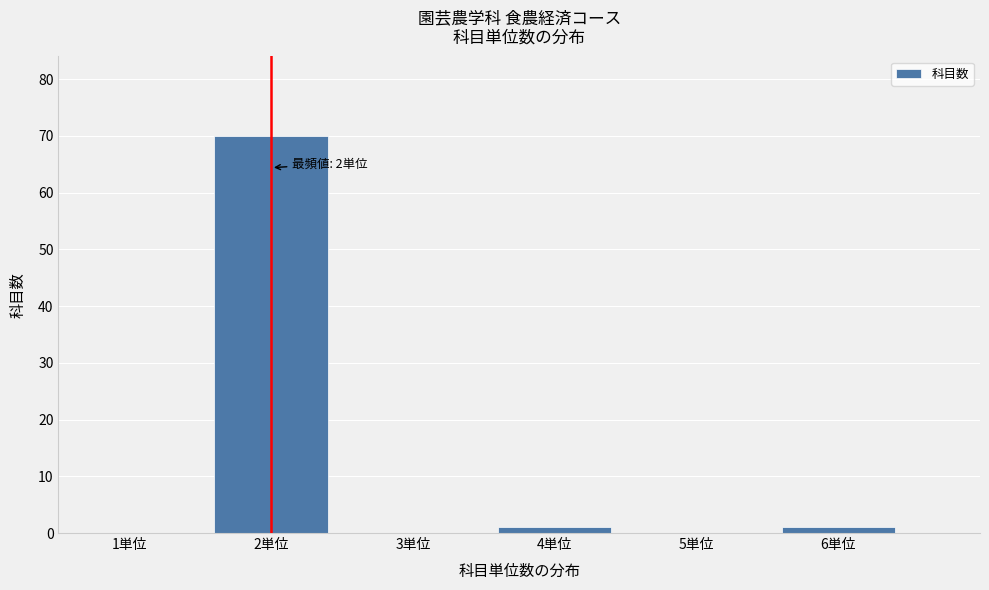

Reading left to right, transcribe all the data shown in this chart.

1単位=0	2単位=70	3単位=0	4単位=1	5単位=0	6単位=1